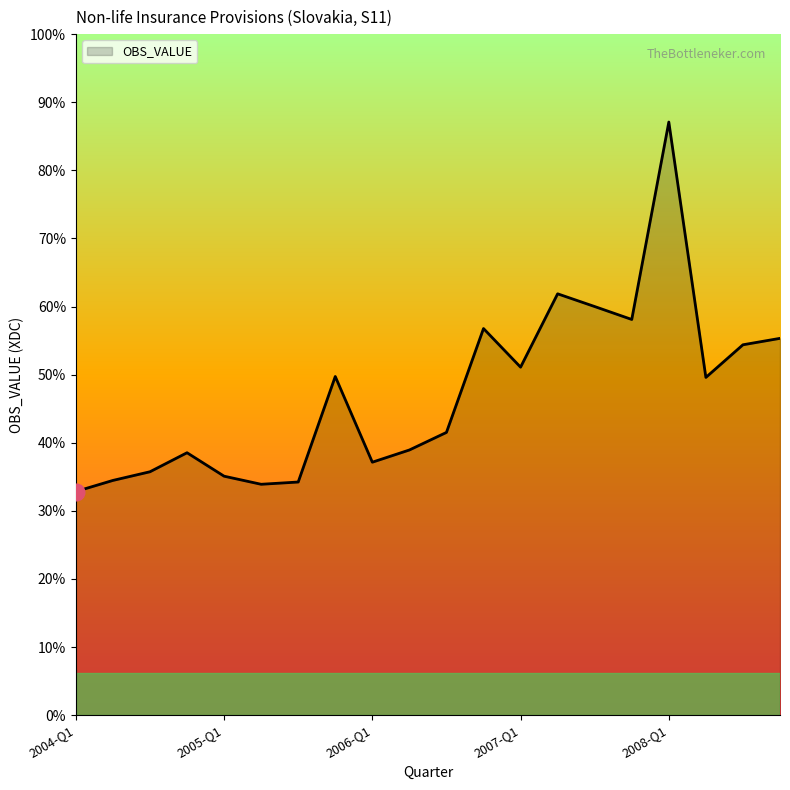

Does the chart display data point markers on the line(s)?

No